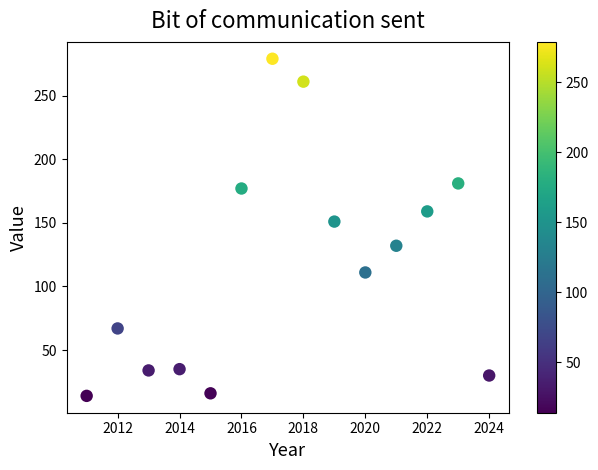

What is the range of Y values (max minus min)?

265